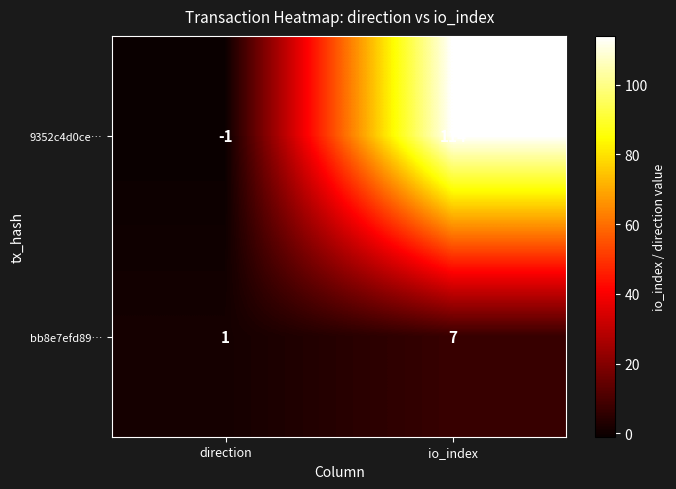

What is the maximum value shown in the chart?

114